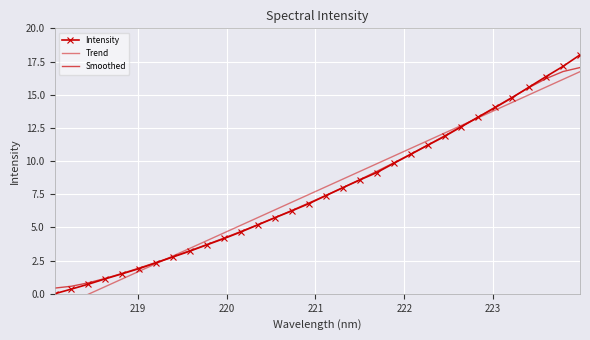

Which series ends up on top after the final intersection of Trend and Intensity?

Intensity